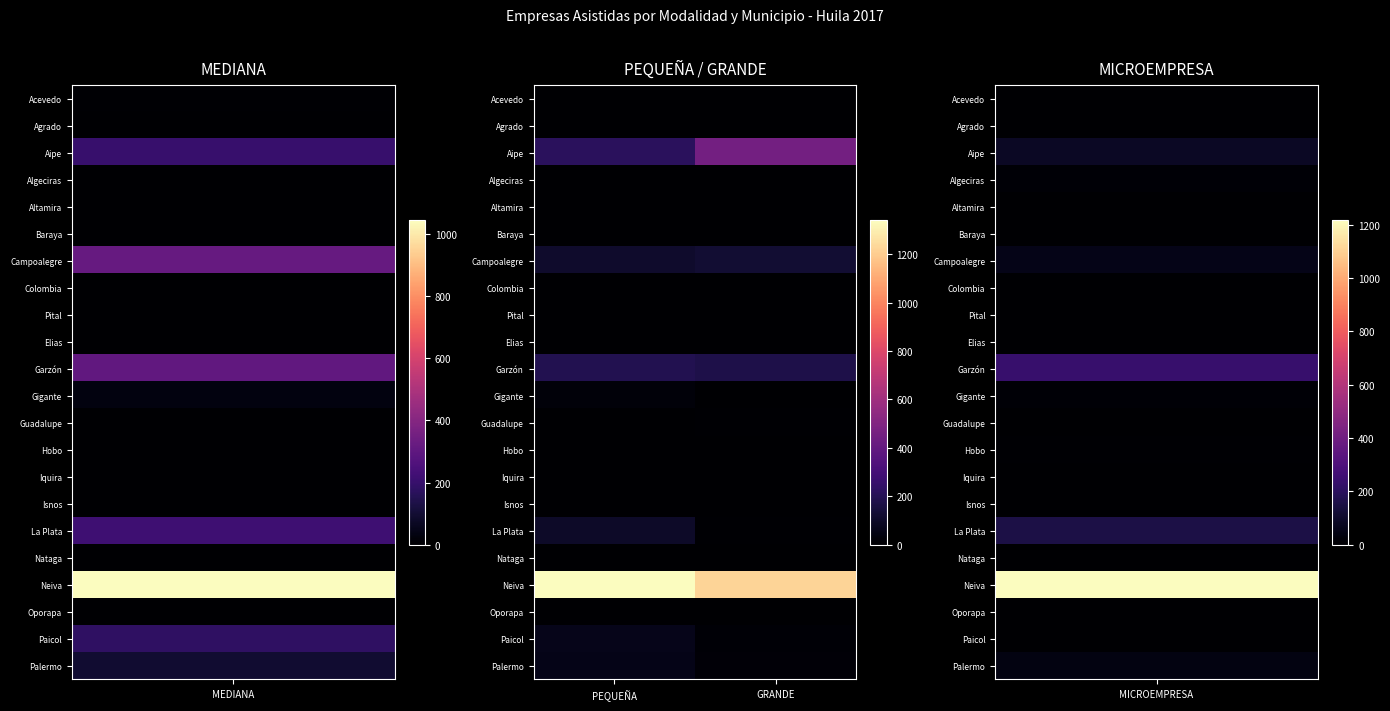

Which label corresponds to the smallest value in the chart?

PEQUEÑA